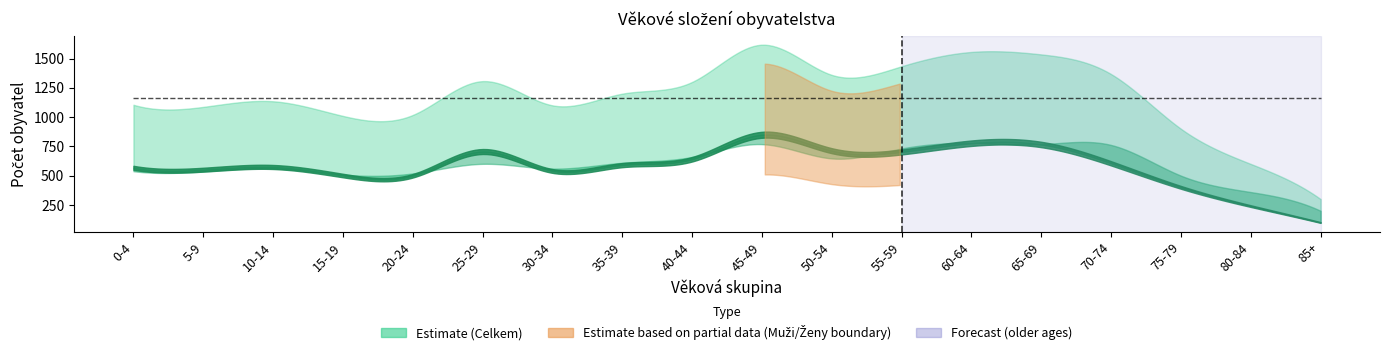

How many interior local valleys does the Celkem series have?

4